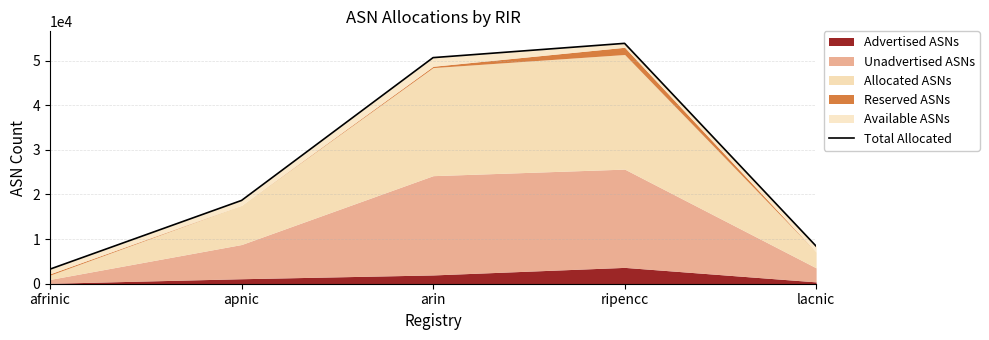

Reading left to right, list all the values displayed in this chart.

afrinic=3271	apnic=18666	arin=50669	ripencc=53867	lacnic=8422